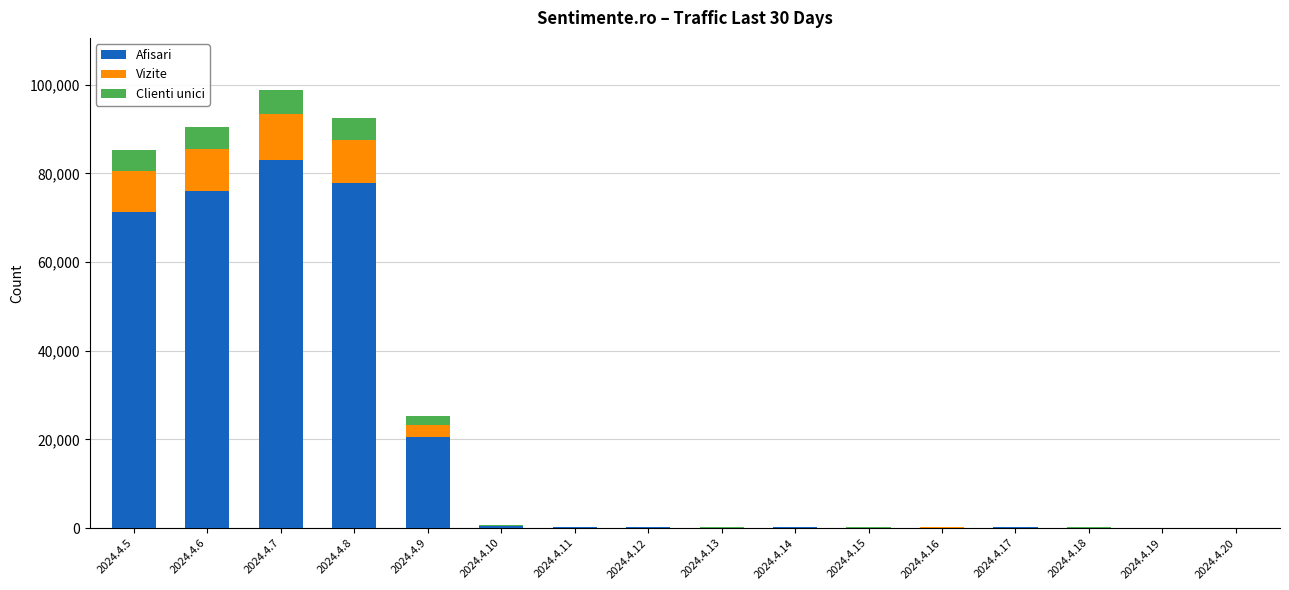

Where is Afisari nearest to the value 41531?

2024.4.9